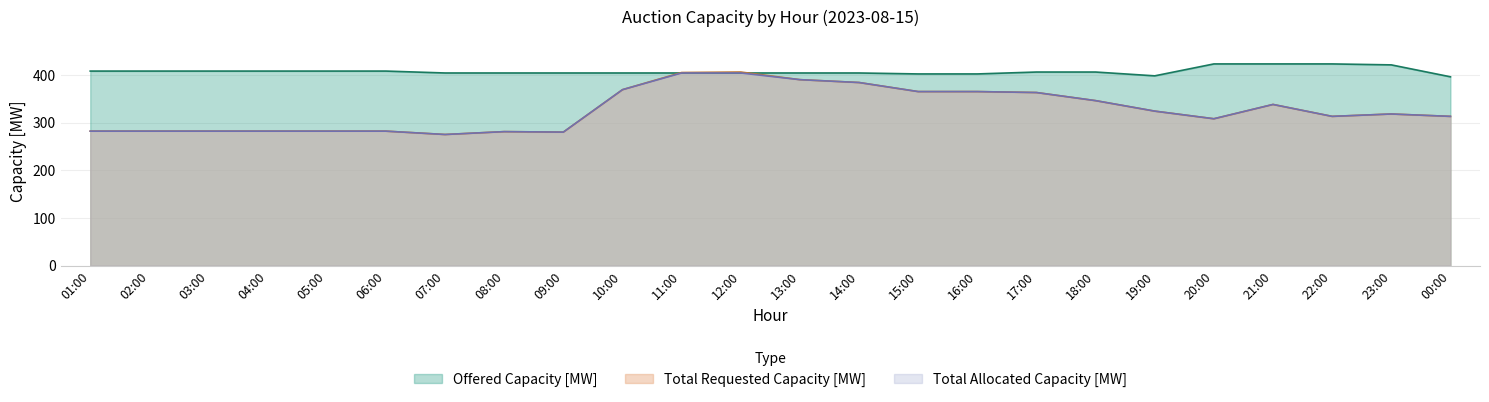

At which label does Total Allocated Capacity [MW] reach its peak?

11:00